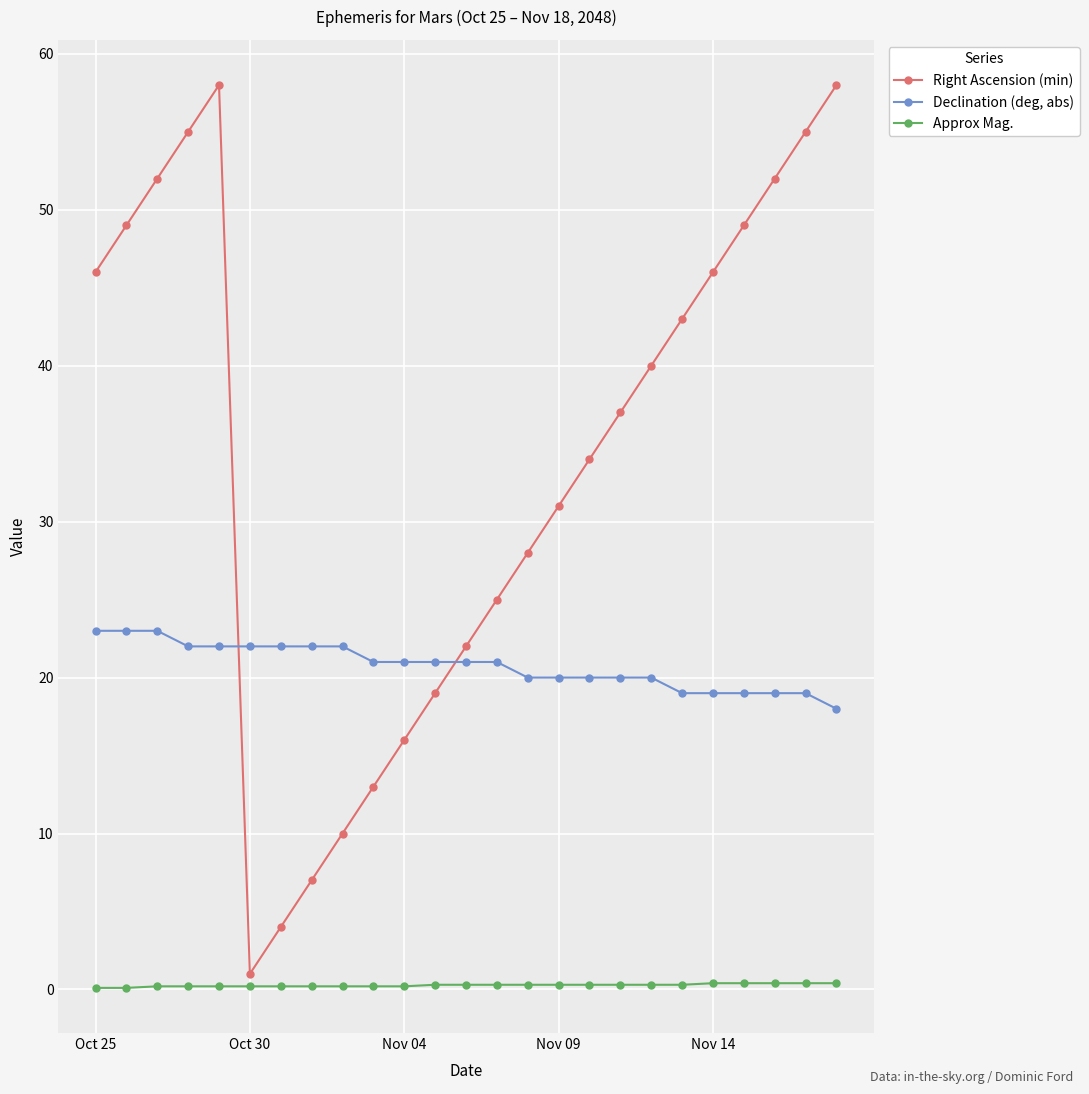

Which series has the largest range (max minus min)?

Right Ascension (min)